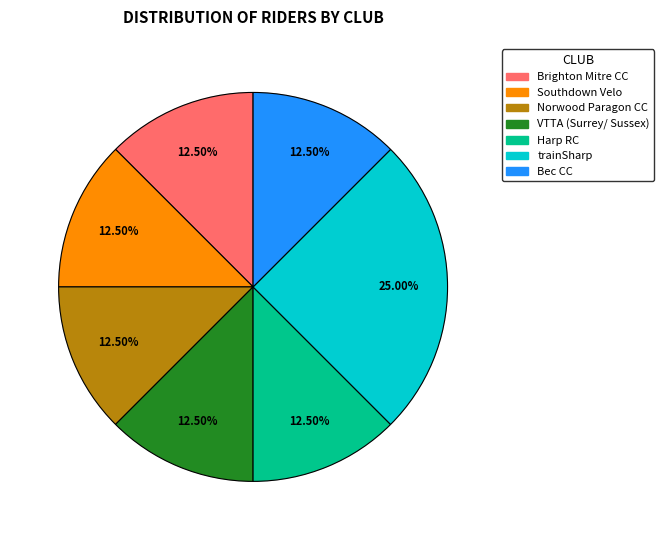

Which category has the biggest portion of the pie?

trainSharp